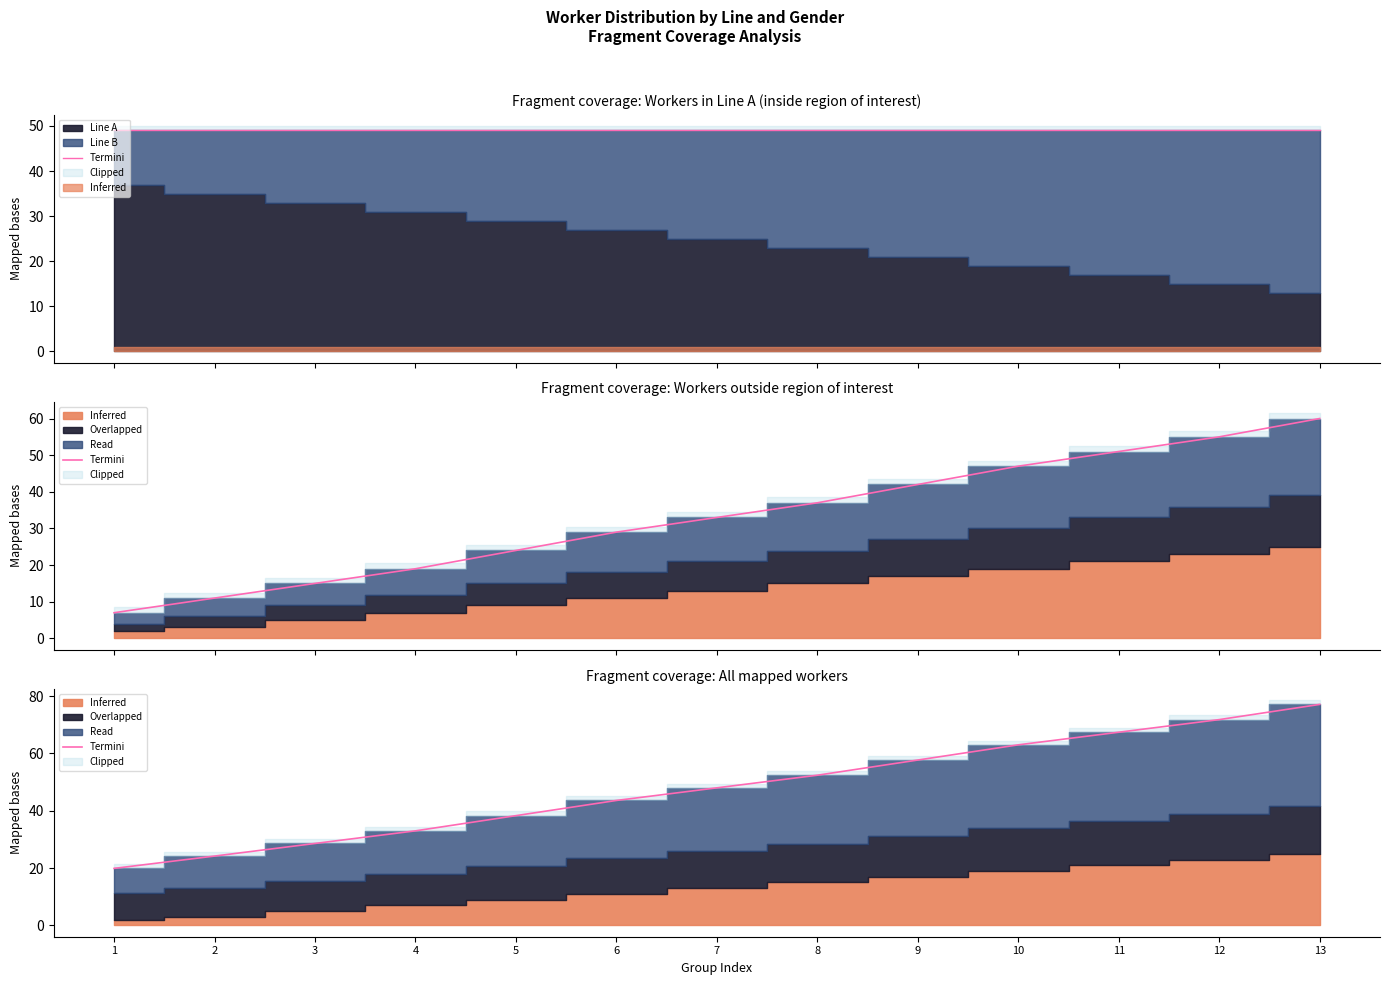

What is the sum of the values at 7 and 2?

72.2